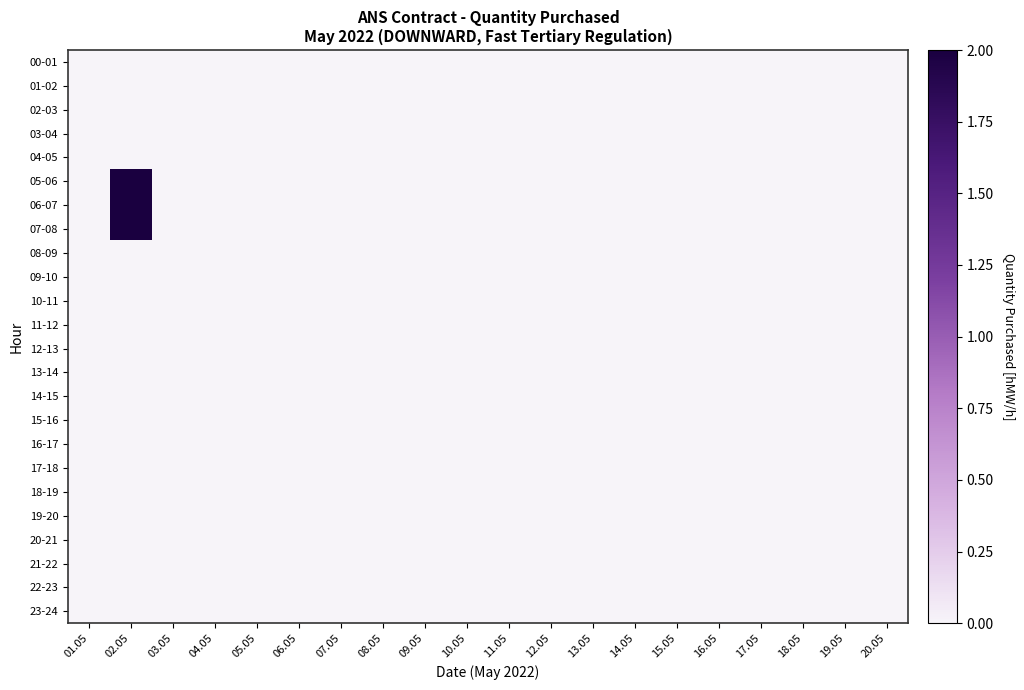

Reading left to right, transcribe all the data shown in this chart.

00-01: 01.05=0	02.05=0	03.05=0	04.05=0	05.05=0	06.05=0	07.05=0	08.05=0	09.05=0	10.05=0	11.05=0	12.05=0	13.05=0	14.05=0	15.05=0	16.05=0	17.05=0	18.05=0	19.05=0	20.05=0
01-02: 01.05=0	02.05=0	03.05=0	04.05=0	05.05=0	06.05=0	07.05=0	08.05=0	09.05=0	10.05=0	11.05=0	12.05=0	13.05=0	14.05=0	15.05=0	16.05=0	17.05=0	18.05=0	19.05=0	20.05=0
02-03: 01.05=0	02.05=0	03.05=0	04.05=0	05.05=0	06.05=0	07.05=0	08.05=0	09.05=0	10.05=0	11.05=0	12.05=0	13.05=0	14.05=0	15.05=0	16.05=0	17.05=0	18.05=0	19.05=0	20.05=0
03-04: 01.05=0	02.05=0	03.05=0	04.05=0	05.05=0	06.05=0	07.05=0	08.05=0	09.05=0	10.05=0	11.05=0	12.05=0	13.05=0	14.05=0	15.05=0	16.05=0	17.05=0	18.05=0	19.05=0	20.05=0
04-05: 01.05=0	02.05=0	03.05=0	04.05=0	05.05=0	06.05=0	07.05=0	08.05=0	09.05=0	10.05=0	11.05=0	12.05=0	13.05=0	14.05=0	15.05=0	16.05=0	17.05=0	18.05=0	19.05=0	20.05=0
05-06: 01.05=0	02.05=2	03.05=0	04.05=0	05.05=0	06.05=0	07.05=0	08.05=0	09.05=0	10.05=0	11.05=0	12.05=0	13.05=0	14.05=0	15.05=0	16.05=0	17.05=0	18.05=0	19.05=0	20.05=0
06-07: 01.05=0	02.05=2	03.05=0	04.05=0	05.05=0	06.05=0	07.05=0	08.05=0	09.05=0	10.05=0	11.05=0	12.05=0	13.05=0	14.05=0	15.05=0	16.05=0	17.05=0	18.05=0	19.05=0	20.05=0
07-08: 01.05=0	02.05=2	03.05=0	04.05=0	05.05=0	06.05=0	07.05=0	08.05=0	09.05=0	10.05=0	11.05=0	12.05=0	13.05=0	14.05=0	15.05=0	16.05=0	17.05=0	18.05=0	19.05=0	20.05=0
08-09: 01.05=0	02.05=0	03.05=0	04.05=0	05.05=0	06.05=0	07.05=0	08.05=0	09.05=0	10.05=0	11.05=0	12.05=0	13.05=0	14.05=0	15.05=0	16.05=0	17.05=0	18.05=0	19.05=0	20.05=0
09-10: 01.05=0	02.05=0	03.05=0	04.05=0	05.05=0	06.05=0	07.05=0	08.05=0	09.05=0	10.05=0	11.05=0	12.05=0	13.05=0	14.05=0	15.05=0	16.05=0	17.05=0	18.05=0	19.05=0	20.05=0
10-11: 01.05=0	02.05=0	03.05=0	04.05=0	05.05=0	06.05=0	07.05=0	08.05=0	09.05=0	10.05=0	11.05=0	12.05=0	13.05=0	14.05=0	15.05=0	16.05=0	17.05=0	18.05=0	19.05=0	20.05=0
11-12: 01.05=0	02.05=0	03.05=0	04.05=0	05.05=0	06.05=0	07.05=0	08.05=0	09.05=0	10.05=0	11.05=0	12.05=0	13.05=0	14.05=0	15.05=0	16.05=0	17.05=0	18.05=0	19.05=0	20.05=0
12-13: 01.05=0	02.05=0	03.05=0	04.05=0	05.05=0	06.05=0	07.05=0	08.05=0	09.05=0	10.05=0	11.05=0	12.05=0	13.05=0	14.05=0	15.05=0	16.05=0	17.05=0	18.05=0	19.05=0	20.05=0
13-14: 01.05=0	02.05=0	03.05=0	04.05=0	05.05=0	06.05=0	07.05=0	08.05=0	09.05=0	10.05=0	11.05=0	12.05=0	13.05=0	14.05=0	15.05=0	16.05=0	17.05=0	18.05=0	19.05=0	20.05=0
14-15: 01.05=0	02.05=0	03.05=0	04.05=0	05.05=0	06.05=0	07.05=0	08.05=0	09.05=0	10.05=0	11.05=0	12.05=0	13.05=0	14.05=0	15.05=0	16.05=0	17.05=0	18.05=0	19.05=0	20.05=0
15-16: 01.05=0	02.05=0	03.05=0	04.05=0	05.05=0	06.05=0	07.05=0	08.05=0	09.05=0	10.05=0	11.05=0	12.05=0	13.05=0	14.05=0	15.05=0	16.05=0	17.05=0	18.05=0	19.05=0	20.05=0
16-17: 01.05=0	02.05=0	03.05=0	04.05=0	05.05=0	06.05=0	07.05=0	08.05=0	09.05=0	10.05=0	11.05=0	12.05=0	13.05=0	14.05=0	15.05=0	16.05=0	17.05=0	18.05=0	19.05=0	20.05=0
17-18: 01.05=0	02.05=0	03.05=0	04.05=0	05.05=0	06.05=0	07.05=0	08.05=0	09.05=0	10.05=0	11.05=0	12.05=0	13.05=0	14.05=0	15.05=0	16.05=0	17.05=0	18.05=0	19.05=0	20.05=0
18-19: 01.05=0	02.05=0	03.05=0	04.05=0	05.05=0	06.05=0	07.05=0	08.05=0	09.05=0	10.05=0	11.05=0	12.05=0	13.05=0	14.05=0	15.05=0	16.05=0	17.05=0	18.05=0	19.05=0	20.05=0
19-20: 01.05=0	02.05=0	03.05=0	04.05=0	05.05=0	06.05=0	07.05=0	08.05=0	09.05=0	10.05=0	11.05=0	12.05=0	13.05=0	14.05=0	15.05=0	16.05=0	17.05=0	18.05=0	19.05=0	20.05=0
20-21: 01.05=0	02.05=0	03.05=0	04.05=0	05.05=0	06.05=0	07.05=0	08.05=0	09.05=0	10.05=0	11.05=0	12.05=0	13.05=0	14.05=0	15.05=0	16.05=0	17.05=0	18.05=0	19.05=0	20.05=0
21-22: 01.05=0	02.05=0	03.05=0	04.05=0	05.05=0	06.05=0	07.05=0	08.05=0	09.05=0	10.05=0	11.05=0	12.05=0	13.05=0	14.05=0	15.05=0	16.05=0	17.05=0	18.05=0	19.05=0	20.05=0
22-23: 01.05=0	02.05=0	03.05=0	04.05=0	05.05=0	06.05=0	07.05=0	08.05=0	09.05=0	10.05=0	11.05=0	12.05=0	13.05=0	14.05=0	15.05=0	16.05=0	17.05=0	18.05=0	19.05=0	20.05=0
23-24: 01.05=0	02.05=0	03.05=0	04.05=0	05.05=0	06.05=0	07.05=0	08.05=0	09.05=0	10.05=0	11.05=0	12.05=0	13.05=0	14.05=0	15.05=0	16.05=0	17.05=0	18.05=0	19.05=0	20.05=0